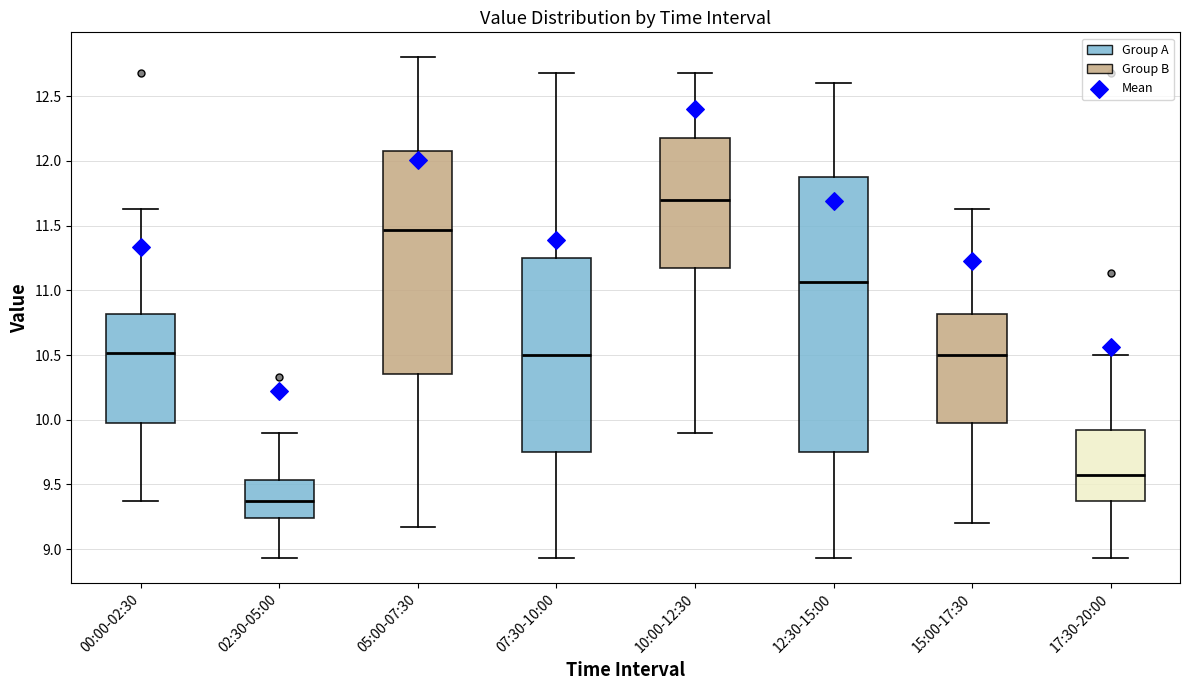

Reading left to right, transcribe this box plot: for each box, give where its median line is, the range the box spans, and where its two whiskers end, as read against the y-axis. The values are not printed on the chart, so give them approximately, as read against the axis.

00:00-02:30: median 10.50, box 9.95 to 10.80, whiskers 9.35 to 11.65
02:30-05:00: median 9.35, box 9.25 to 9.55, whiskers 8.95 to 9.90
05:00-07:30: median 11.45, box 10.35 to 12.10, whiskers 9.15 to 12.80
07:30-10:00: median 10.50, box 9.75 to 11.25, whiskers 8.95 to 12.70
10:00-12:30: median 11.70, box 11.15 to 12.20, whiskers 9.90 to 12.70
12:30-15:00: median 11.05, box 9.75 to 11.90, whiskers 8.95 to 12.60
15:00-17:30: median 10.50, box 9.95 to 10.80, whiskers 9.20 to 11.65
17:30-20:00: median 9.55, box 9.35 to 9.90, whiskers 8.95 to 10.50